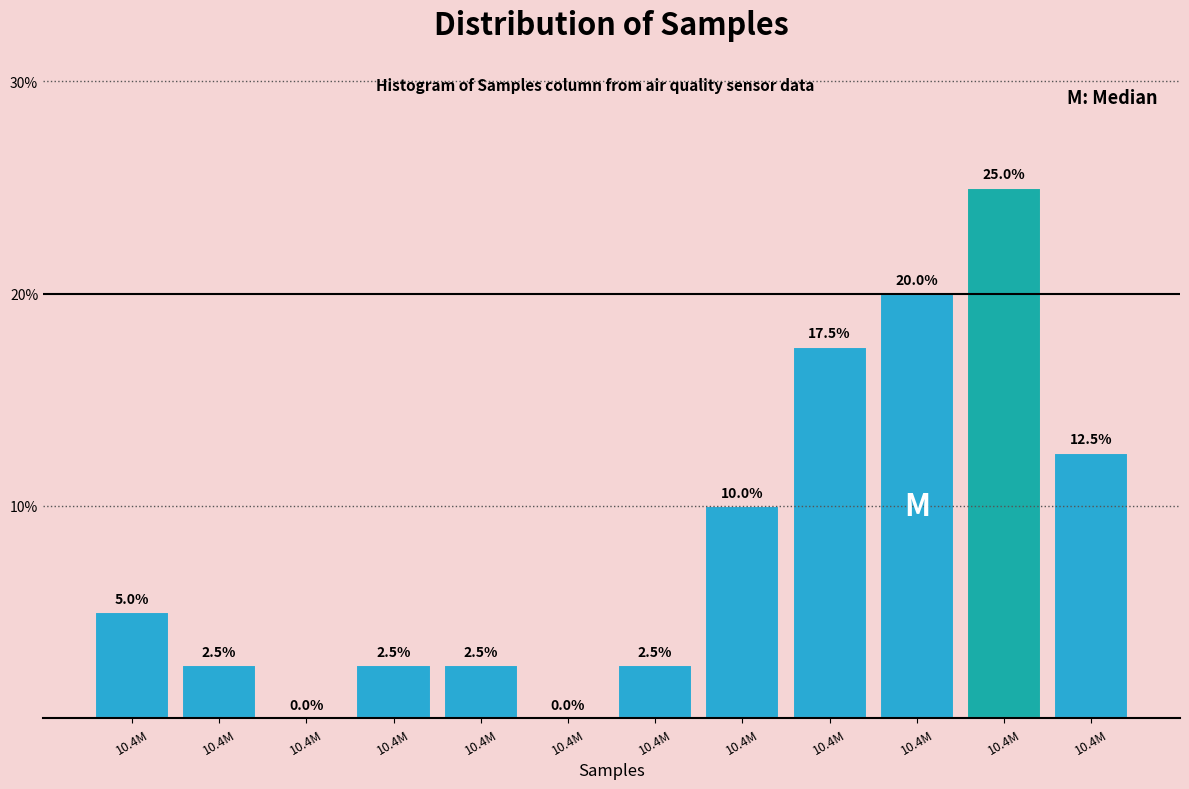

Count the number of data series in this chart.

1